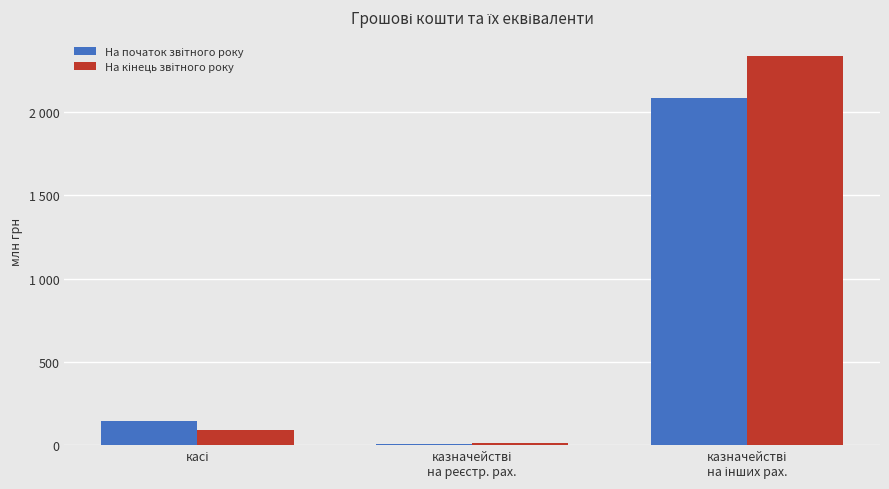

Which series has the largest total across all categories?

На кінець звітного року